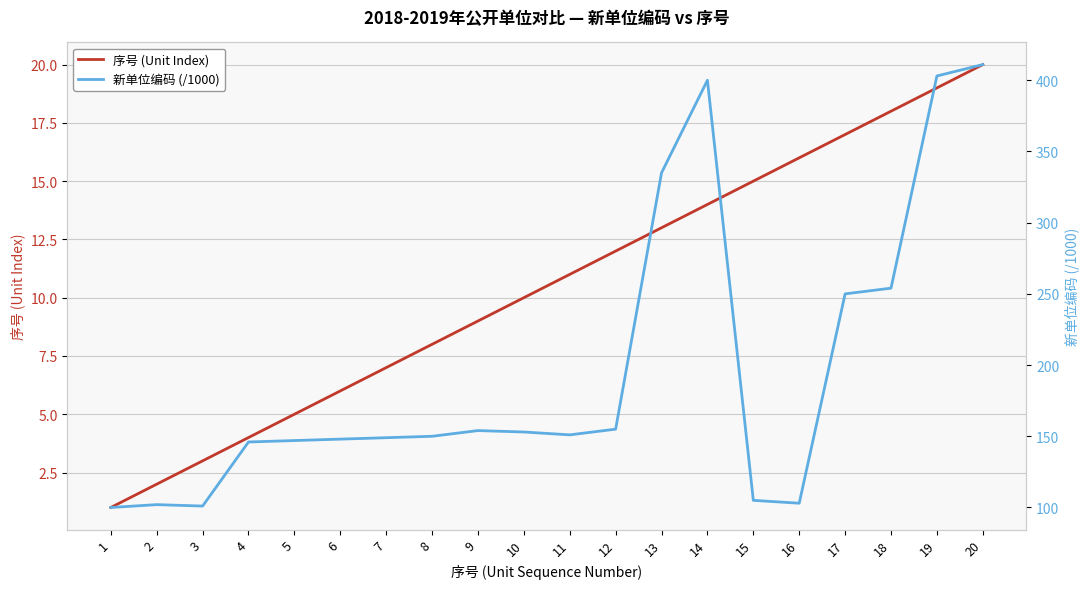

Is it true that 序号 (Unit Index) equals 18.4 at 14?

False